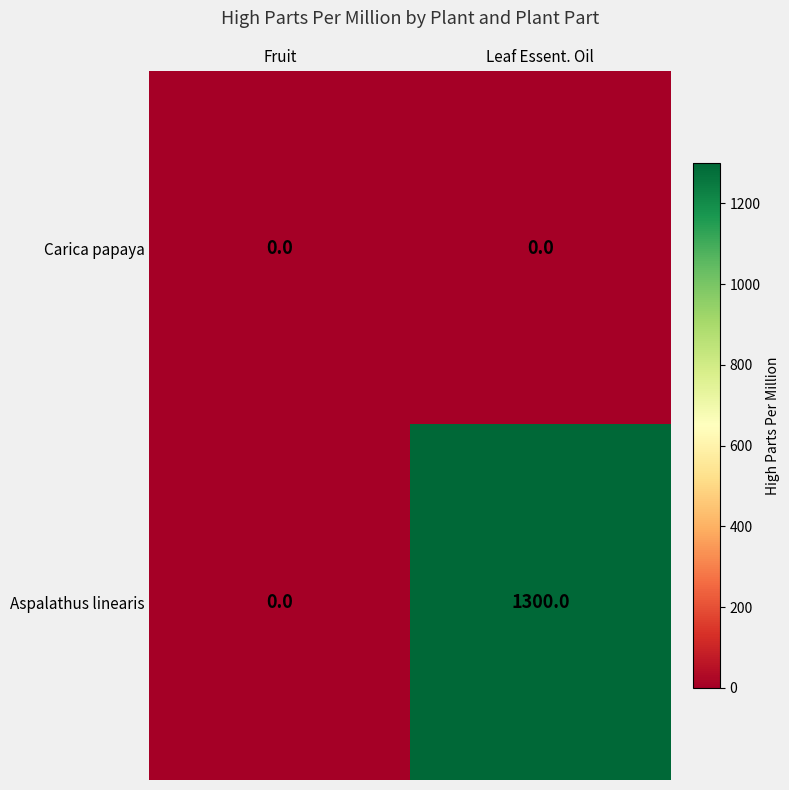

Which category has the highest value across all series?

Leaf Essent. Oil